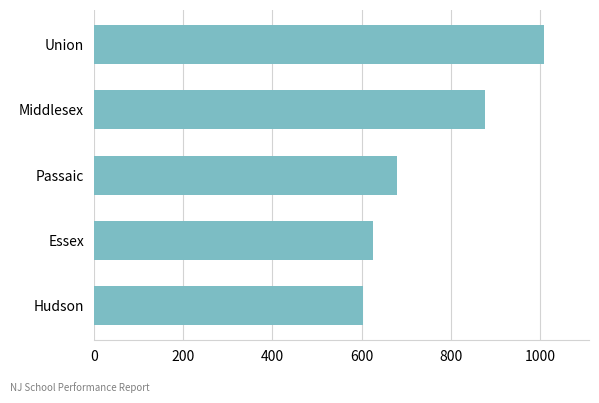

At which label is the value closest to 805?

Middlesex